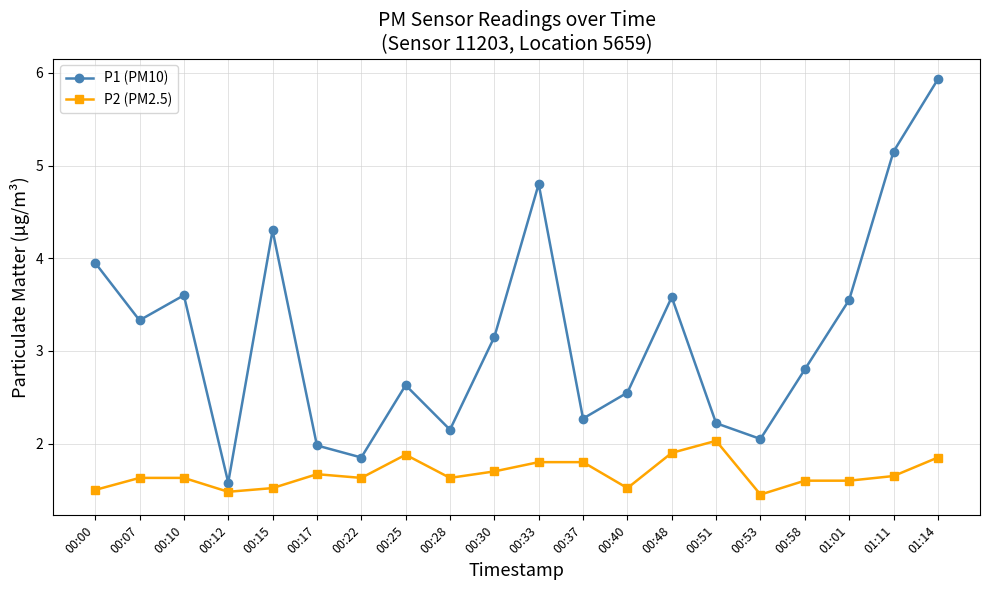

What is the sum of all P1 (PM10) values?

63.4